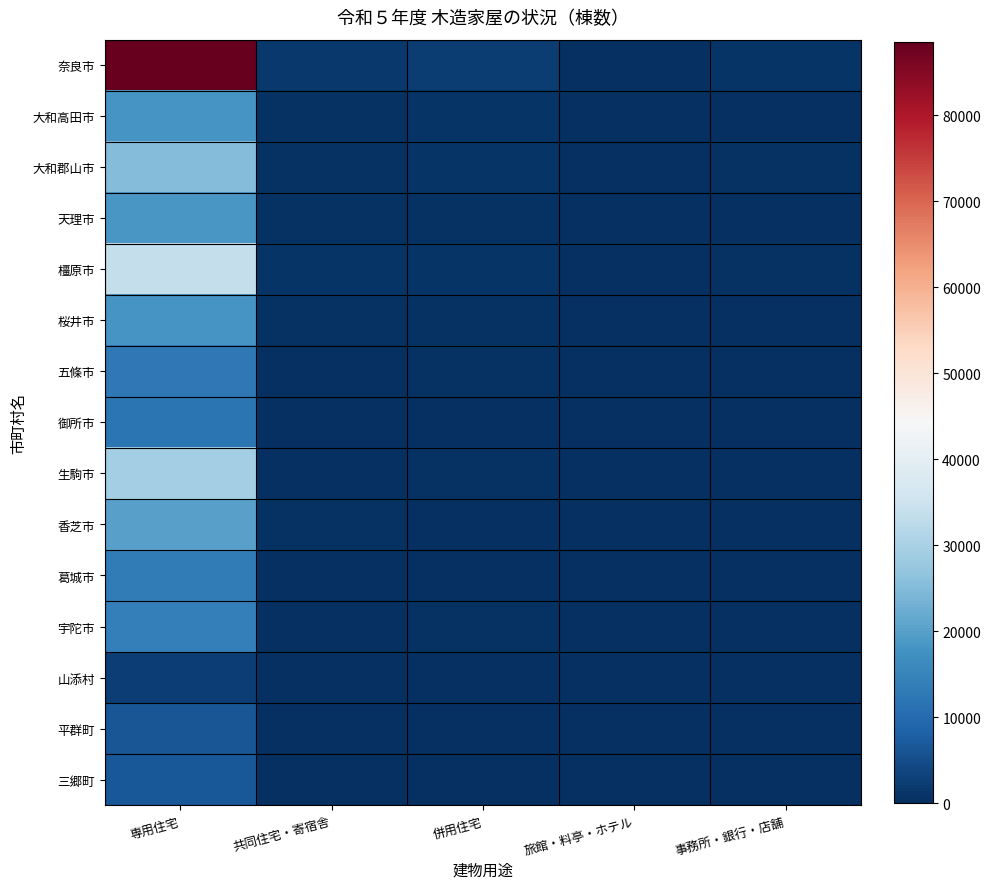

At 旅館・料亭・ホテル, list the series in order from largest to smallest.

奈良市, 生駒市, 大和郡山市, 宇陀市, 五條市, 桜井市, 御所市, 橿原市, 三郷町, 天理市, 山添村, 大和高田市, 平群町, 香芝市, 葛城市